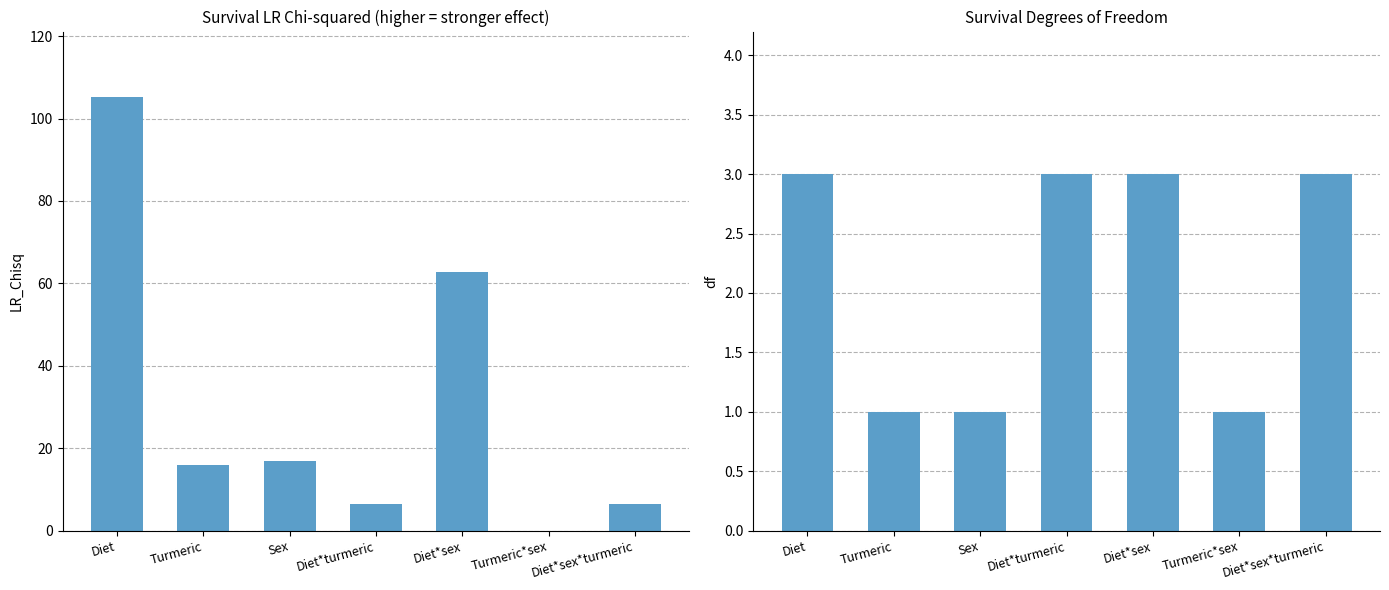

Which series has the widest spread of values?

LR_Chisq